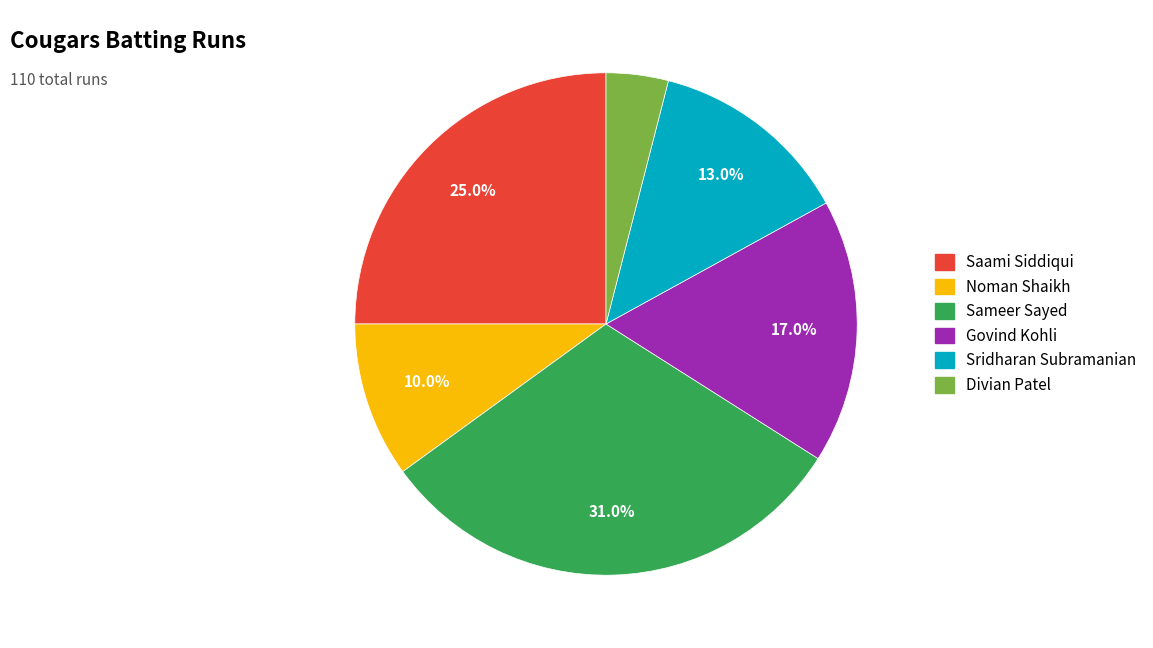

What is the smallest slice in the pie chart?

Divian Patel